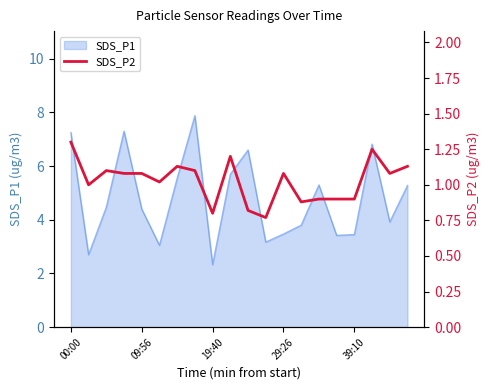

What is the label of the 1st point from the left?

00:00